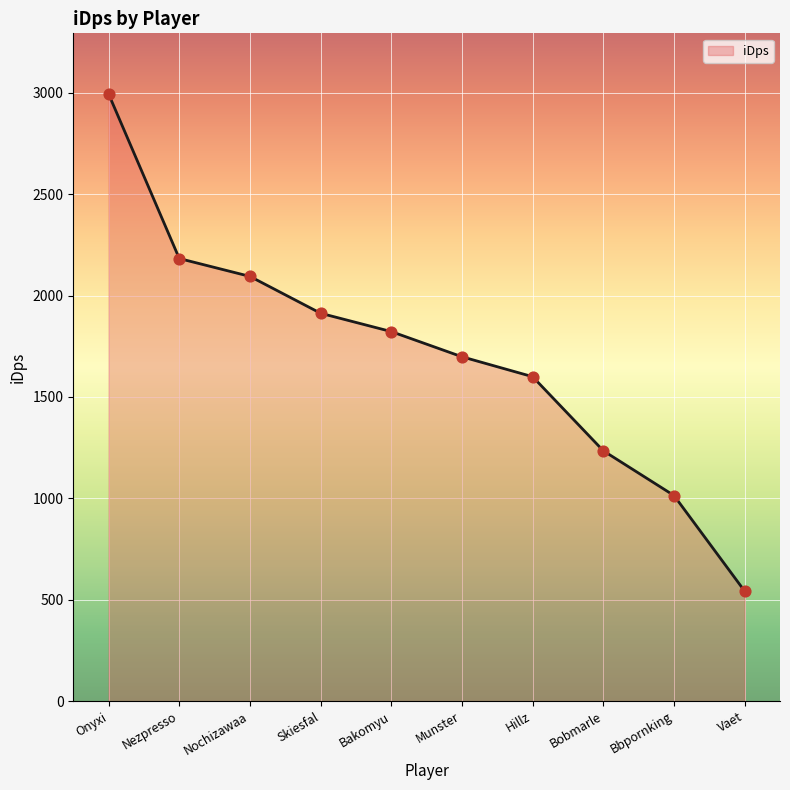

Between Bakomyu and Bobmarle, which is larger?

Bakomyu